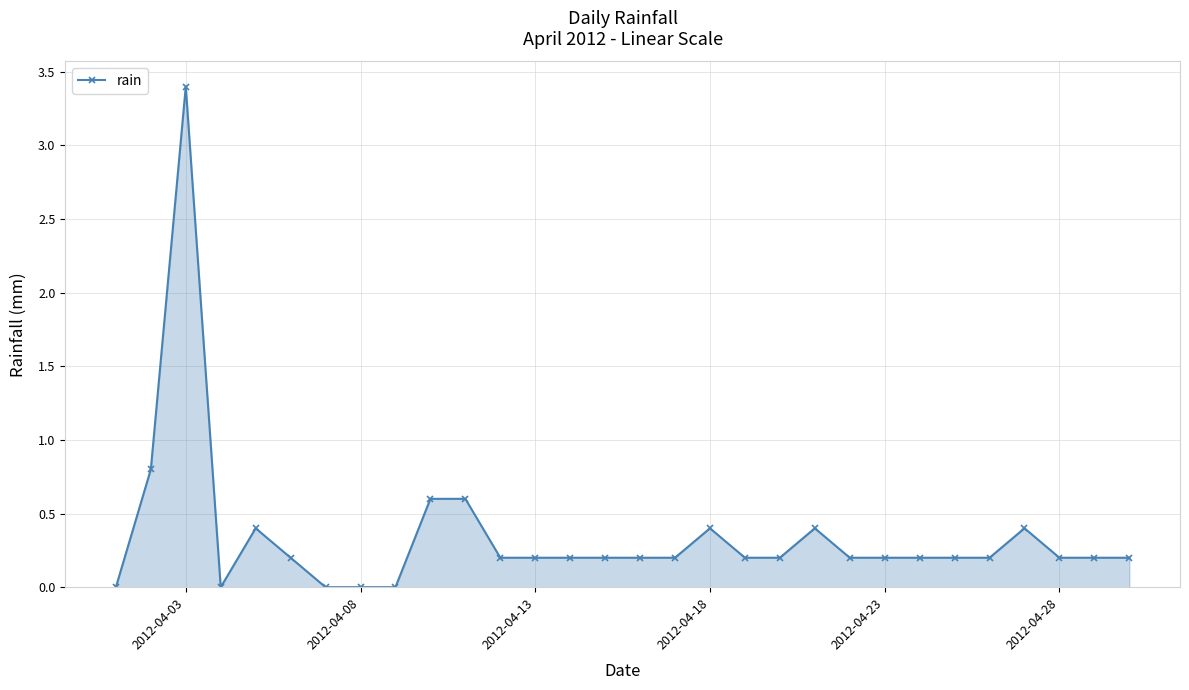

True or false: the data has more than 1 interior local peaks.

True